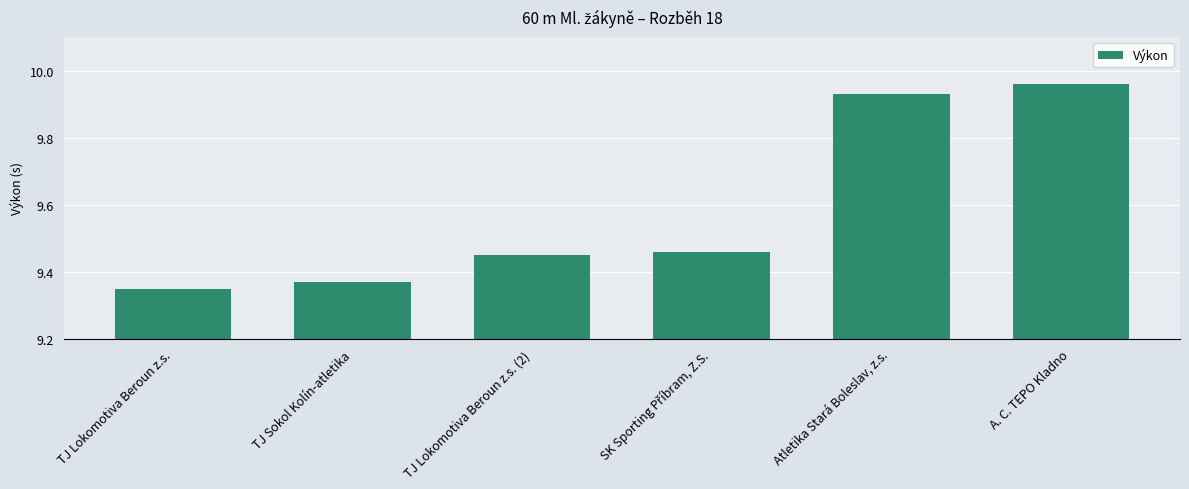

Are the bars horizontal?

No